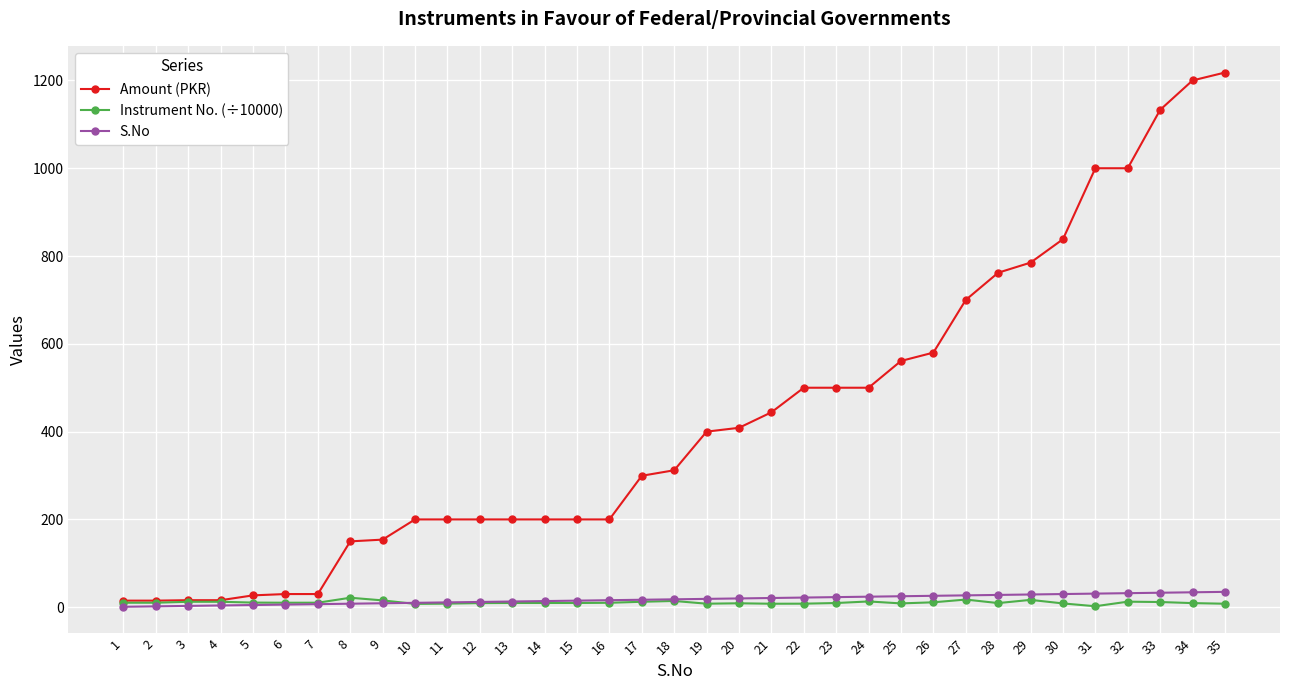

True or false: Instrument No. (÷10000) has more than 1 points higher than both neighbors.

True